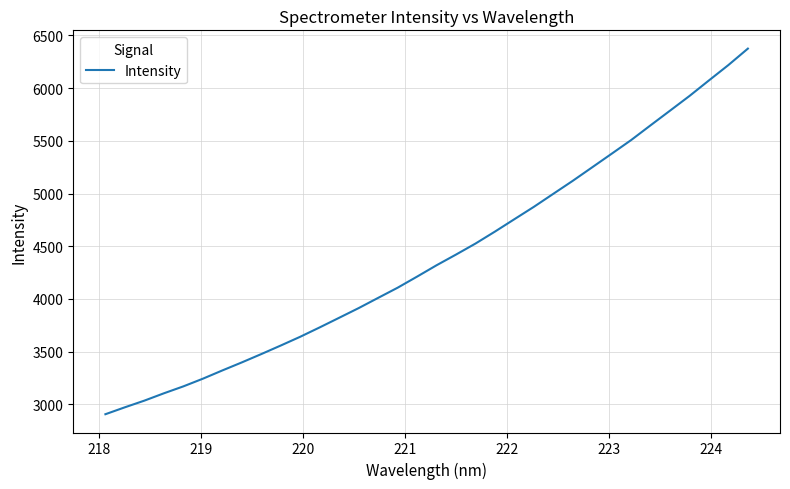

What is the greatest value displayed?

6373.6